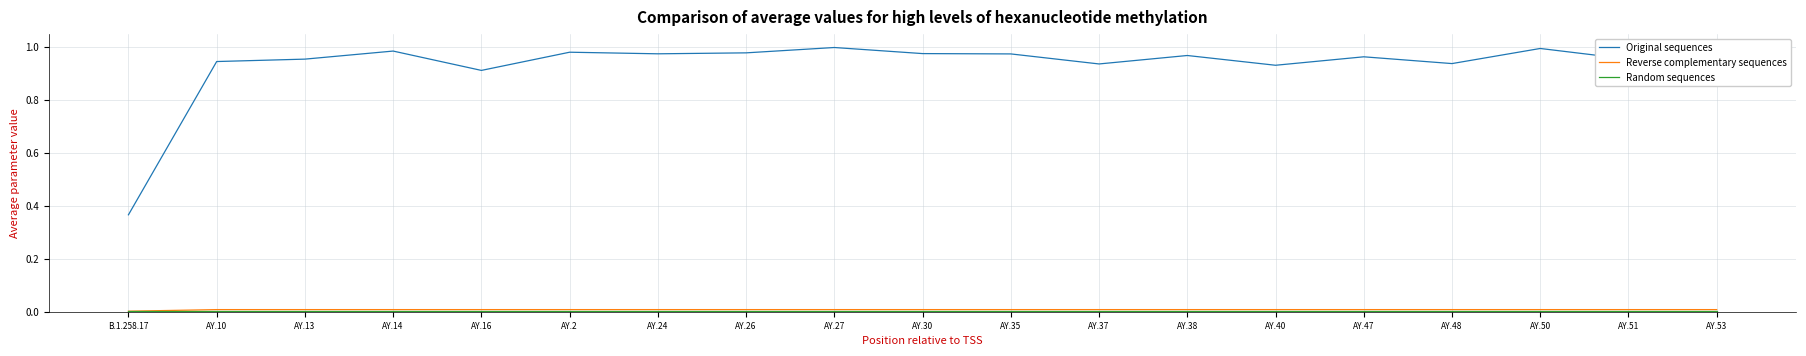

What is the sum of all Original sequences values?

17.7